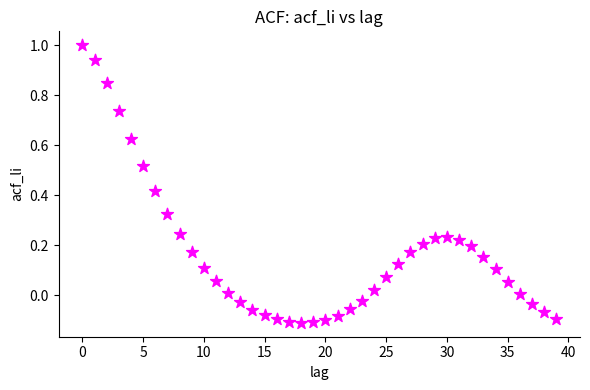

What is the range of Y values (max minus min)?

1.1